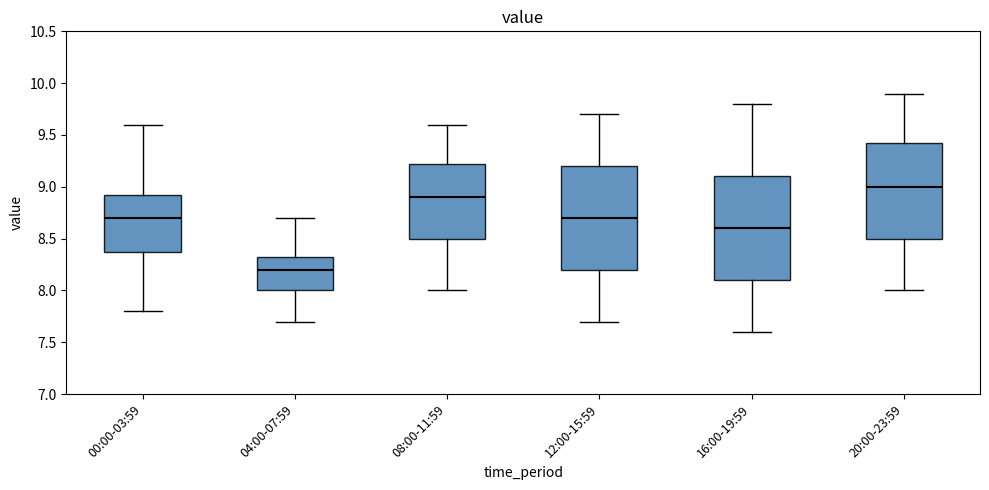

Reading left to right, read every box against the y-axis: the position of its median line, the range the box covers, and the ends of its whiskers. The values are not printed on the chart, so give them approximately, as read against the axis.

00:00-03:59: median 8.70, box 8.40 to 8.95, whiskers 7.80 to 9.60
04:00-07:59: median 8.20, box 8.00 to 8.35, whiskers 7.70 to 8.70
08:00-11:59: median 8.90, box 8.50 to 9.25, whiskers 8.00 to 9.60
12:00-15:59: median 8.70, box 8.20 to 9.20, whiskers 7.70 to 9.70
16:00-19:59: median 8.60, box 8.10 to 9.10, whiskers 7.60 to 9.80
20:00-23:59: median 9.00, box 8.50 to 9.45, whiskers 8.00 to 9.90